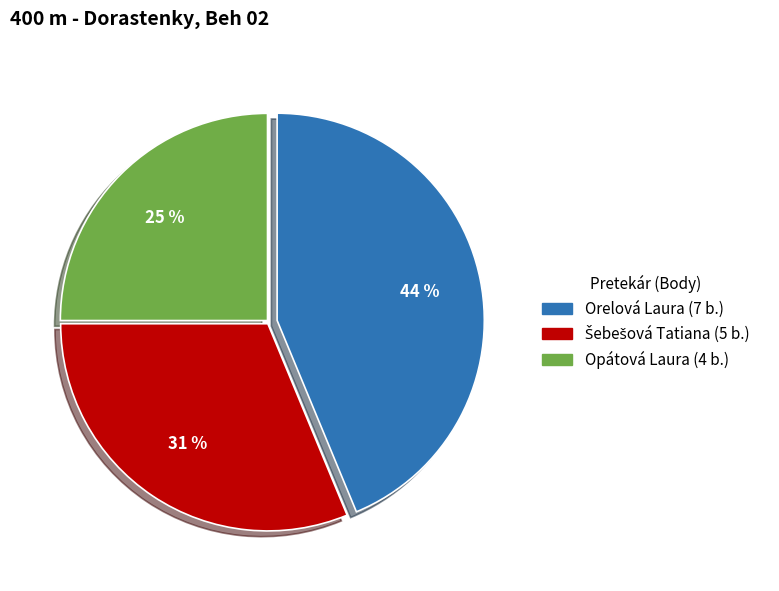

How many segments does this pie chart have?

3